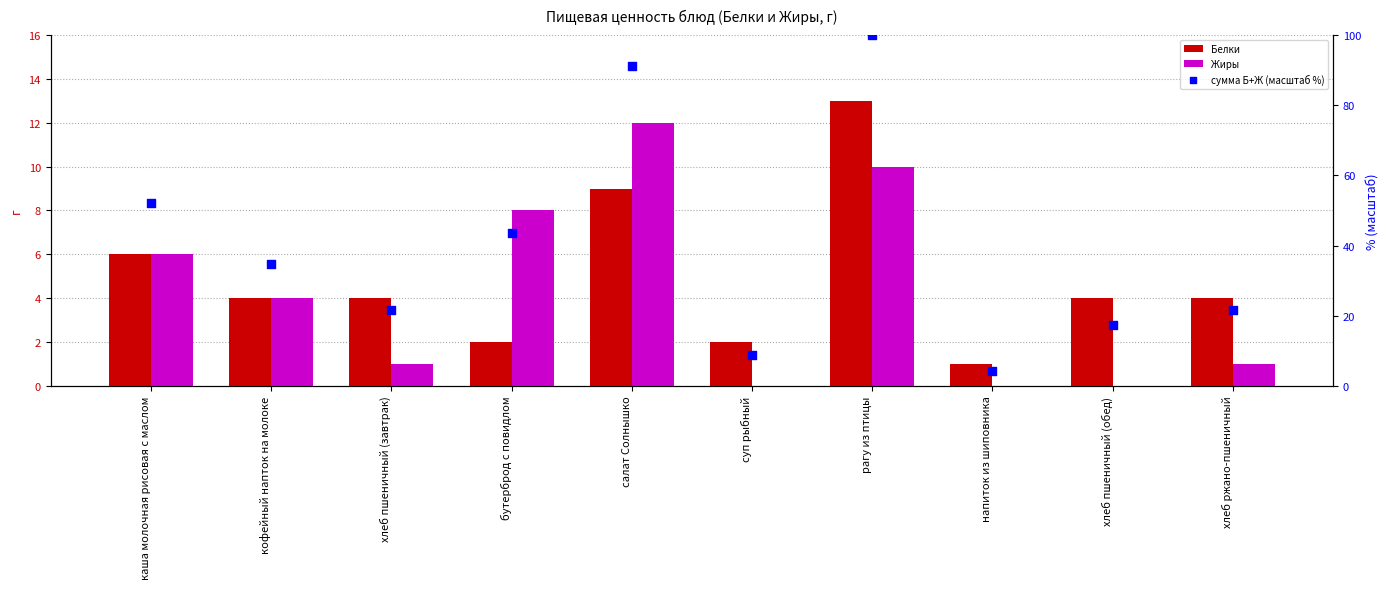

Is the value of Белки at хлеб пшеничный (завтрак) greater than the value of Жиры at рагу из птицы?

No